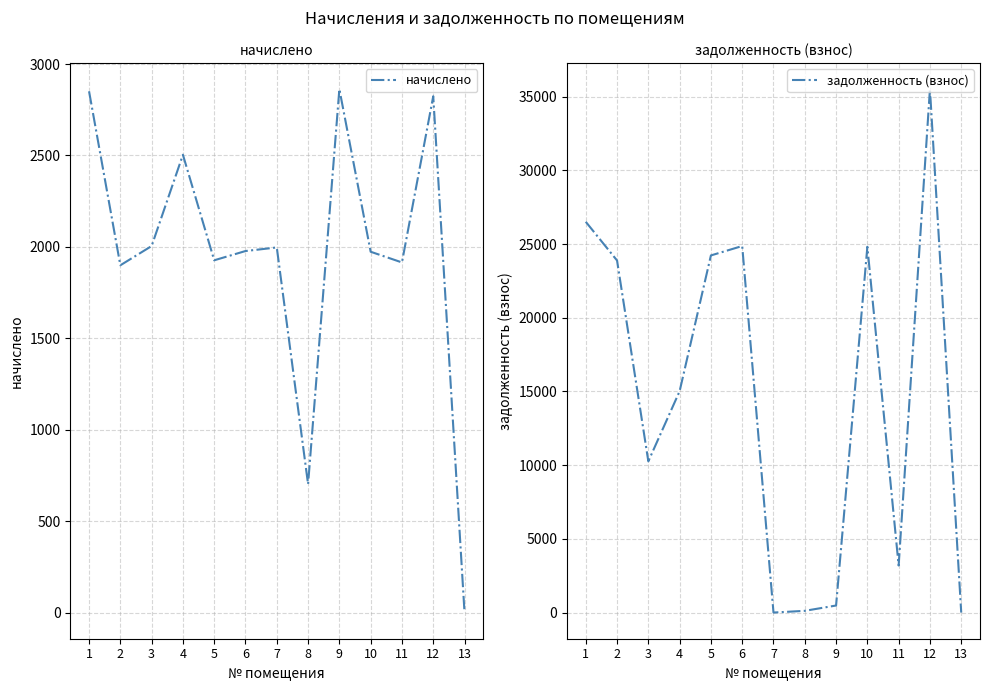

Which series ends up on top after the final intersection of начислено and задолженность (взнос)?

задолженность (взнос)